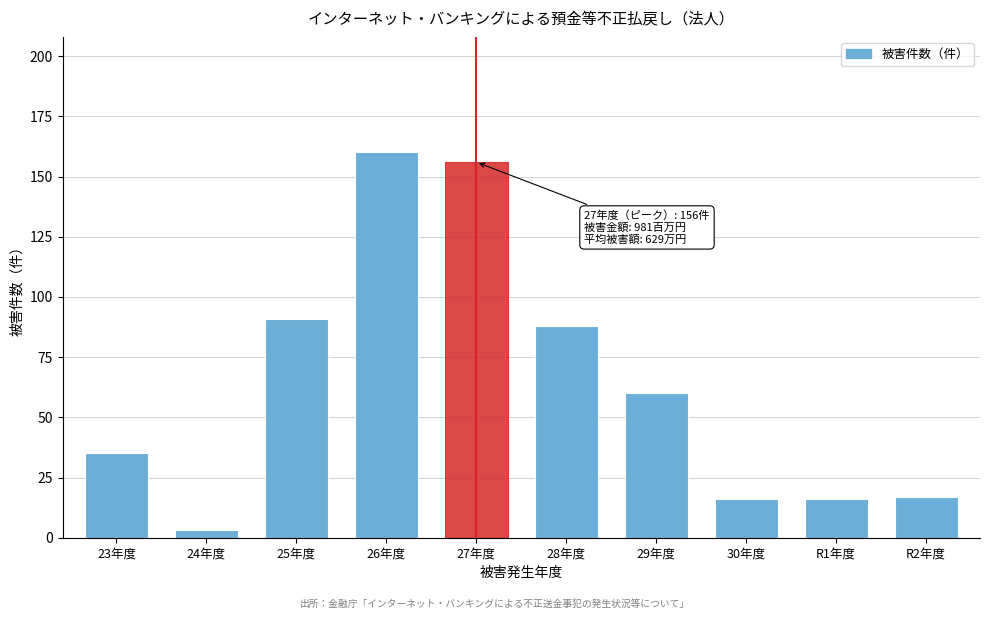

Reading left to right, transcribe all the data shown in this chart.

35	3	91	160	156	88	60	16	16	17